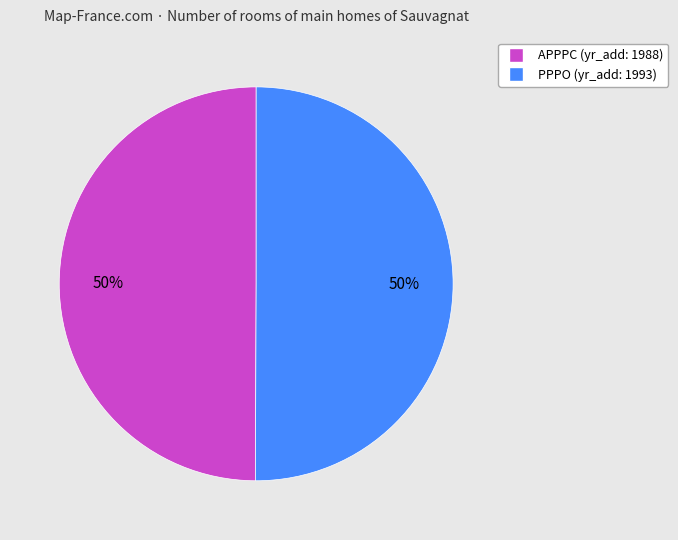

To the nearest percent, what portion does APPPC represent?

50%